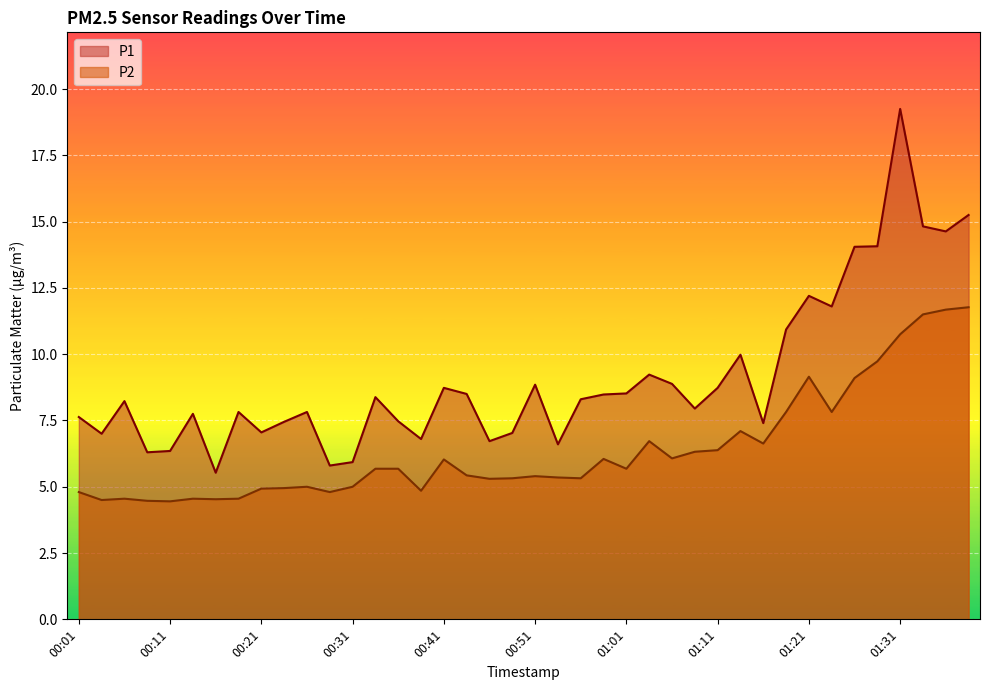

What is the difference between the maximum and minimum values in the P2 series?

7.3